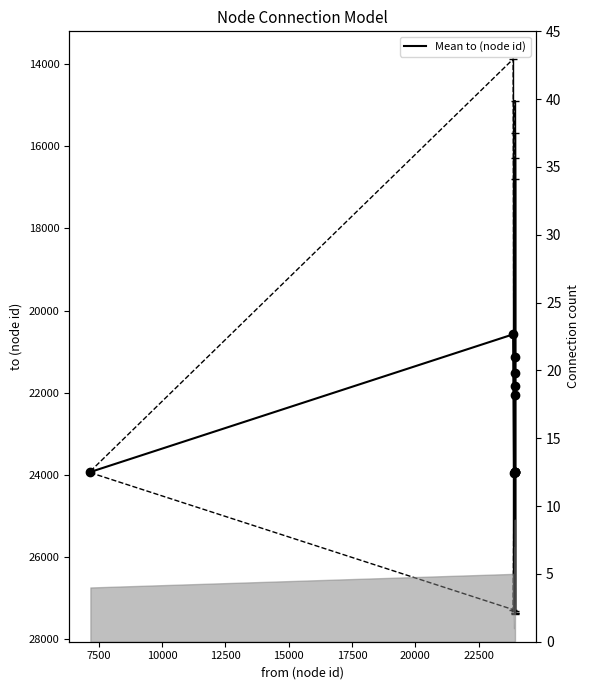

Is it true that the value at 15000 is 8509.0?

False